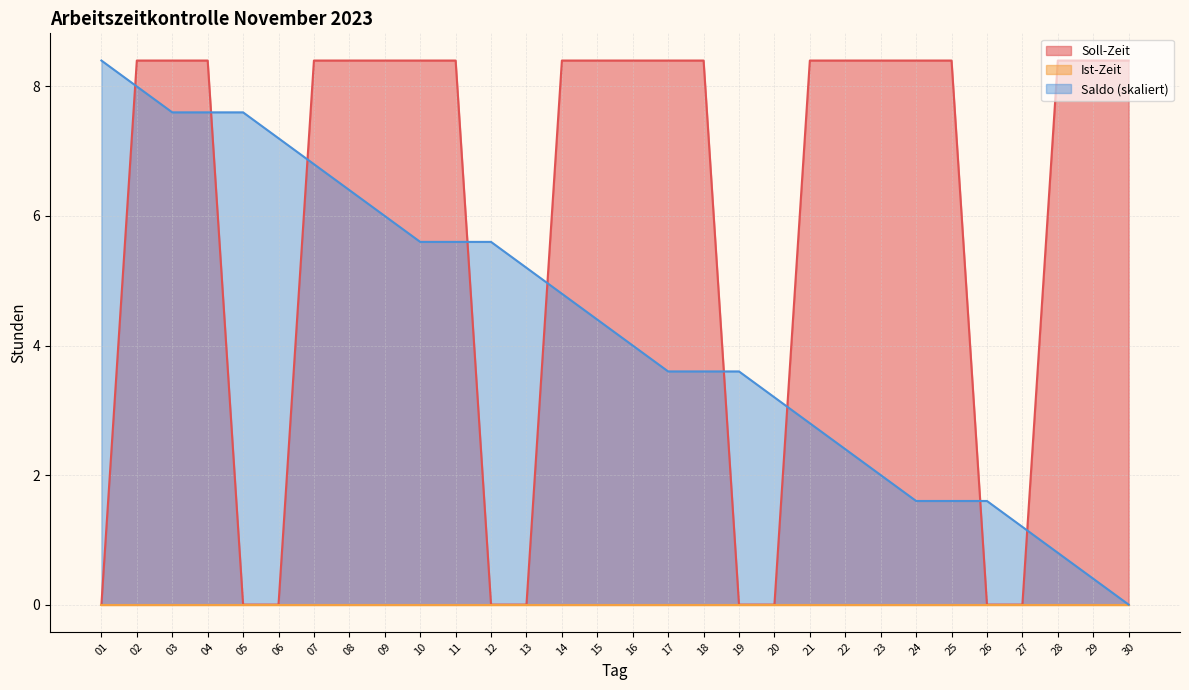

Which series has the widest spread of values?

Soll-Zeit